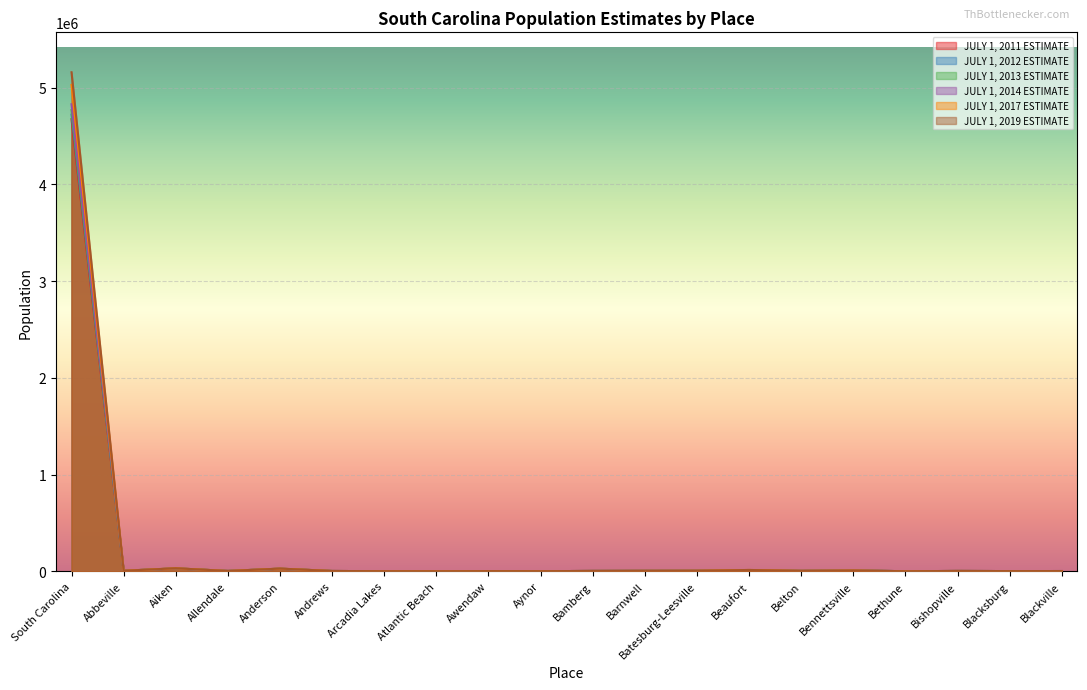

Reading left to right, list all the values displayed in this chart.

JULY 1, 2011 ESTIMATE: South Carolina=4672655	Abbeville=5171	Aiken=29751	Allendale=3405	Anderson=26554	Andrews=2858	Arcadia Lakes=863	Atlantic Beach=342	Awendaw=1442	Aynor=577	Bamberg=3563	Barnwell=4722	Batesburg-Leesville=5366	Beaufort=12184	Belton=4183	Bennettsville=9082	Bethune=335	Bishopville=3390	Blacksburg=1840	Blackville=2390
JULY 1, 2012 ESTIMATE: South Carolina=4719027	Abbeville=5153	Aiken=29845	Allendale=3310	Anderson=26614	Andrews=2863	Arcadia Lakes=866	Atlantic Beach=345	Awendaw=1462	Aynor=586	Bamberg=3545	Barnwell=4692	Batesburg-Leesville=5369	Beaufort=12505	Belton=4191	Bennettsville=8989	Bethune=334	Bishopville=3333	Blacksburg=1841	Blackville=2374
JULY 1, 2013 ESTIMATE: South Carolina=4766469	Abbeville=5122	Aiken=29945	Allendale=3248	Anderson=26720	Andrews=2875	Arcadia Lakes=869	Atlantic Beach=349	Awendaw=1478	Aynor=597	Bamberg=3462	Barnwell=4659	Batesburg-Leesville=5366	Beaufort=12845	Belton=4212	Bennettsville=8929	Bethune=335	Bishopville=3285	Blacksburg=1845	Blackville=2354
JULY 1, 2014 ESTIMATE: South Carolina=4826858	Abbeville=5100	Aiken=29985	Allendale=3186	Anderson=26904	Andrews=2894	Arcadia Lakes=870	Atlantic Beach=359	Awendaw=1493	Aynor=623	Bamberg=3419	Barnwell=4615	Batesburg-Leesville=5373	Beaufort=13204	Belton=4246	Bennettsville=8903	Bethune=336	Bishopville=3258	Blacksburg=1855	Blackville=2330
JULY 1, 2017 ESTIMATE: South Carolina=5027102	Abbeville=5027	Aiken=30782	Allendale=3028	Anderson=27265	Andrews=2894	Arcadia Lakes=868	Atlantic Beach=408	Awendaw=1547	Aynor=832	Bamberg=3280	Barnwell=4425	Batesburg-Leesville=5380	Beaufort=13498	Belton=4374	Bennettsville=8063	Bethune=343	Bishopville=3126	Blacksburg=1877	Blackville=2235
JULY 1, 2019 ESTIMATE: South Carolina=5157702	Abbeville=5006	Aiken=30982	Allendale=2903	Anderson=27612	Andrews=2876	Arcadia Lakes=875	Atlantic Beach=446	Awendaw=1553	Aynor=947	Bamberg=3208	Barnwell=4305	Batesburg-Leesville=5418	Beaufort=13217	Belton=4451	Bennettsville=7814	Bethune=350	Bishopville=3018	Blacksburg=1881	Blackville=2187